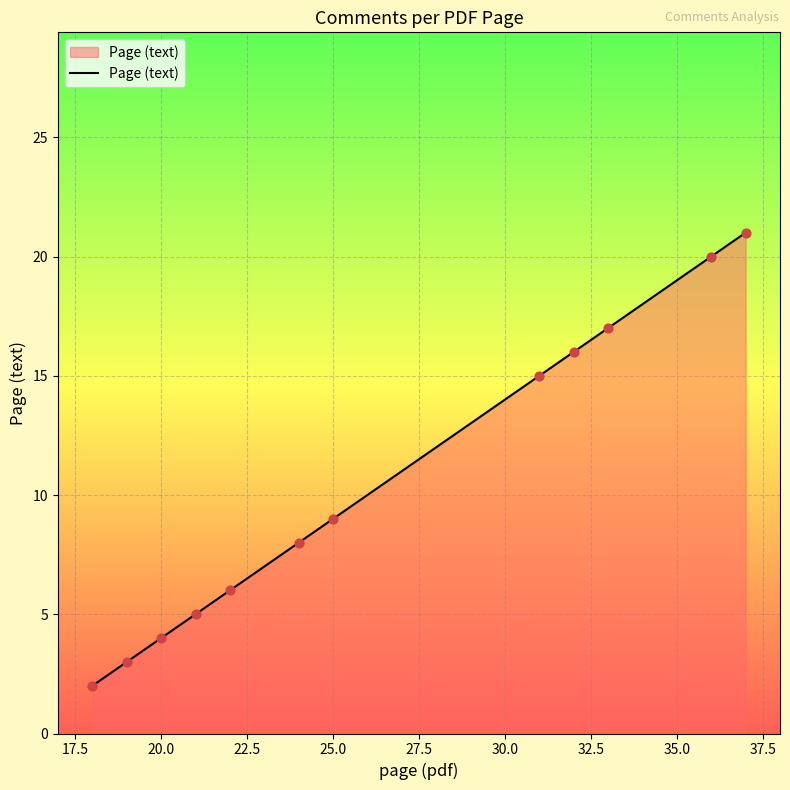

What is the greatest value displayed?

21